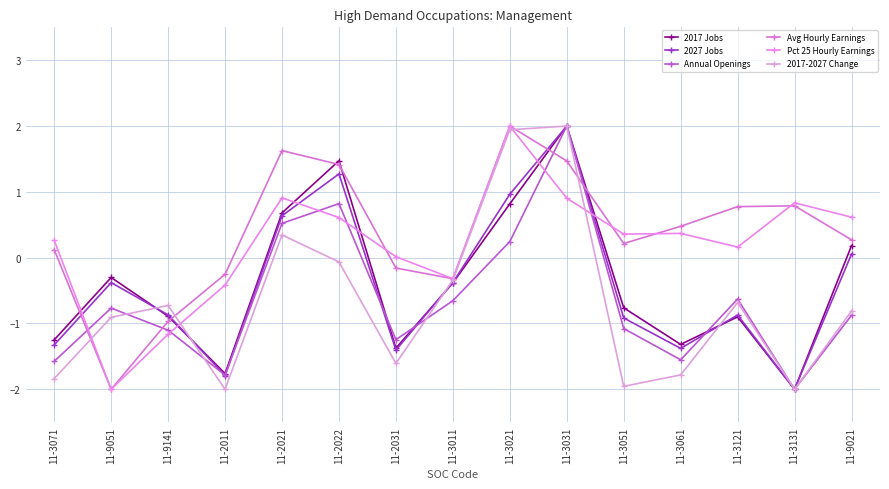

Read the 2017 Jobs value at 11-9051.

-0.3